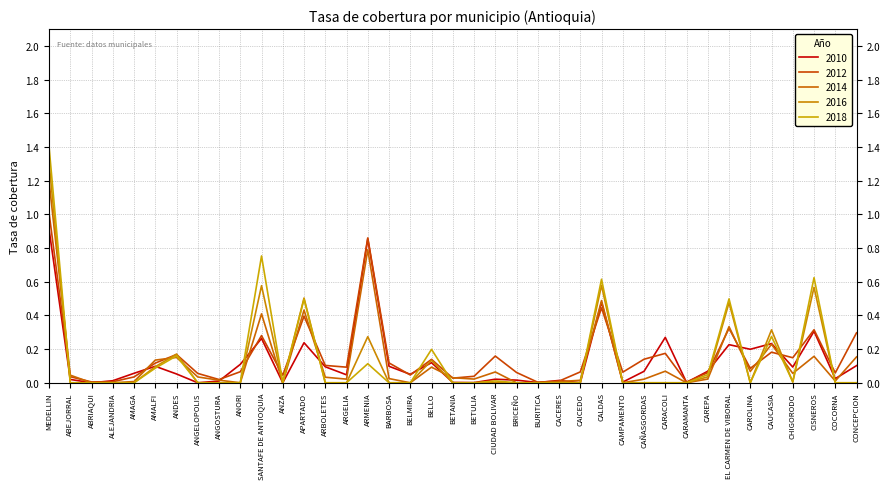

What are all the series names shown in the legend?

2010, 2012, 2014, 2016, 2018